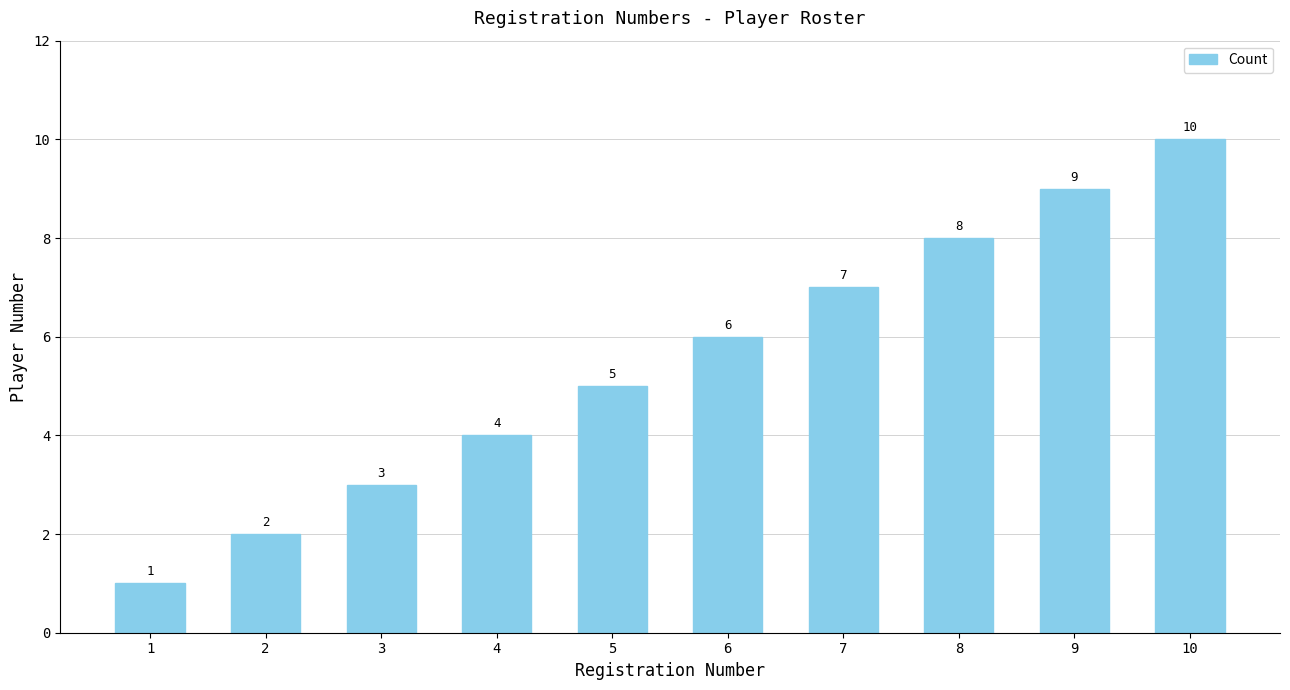

Does the chart contain any negative values?

No